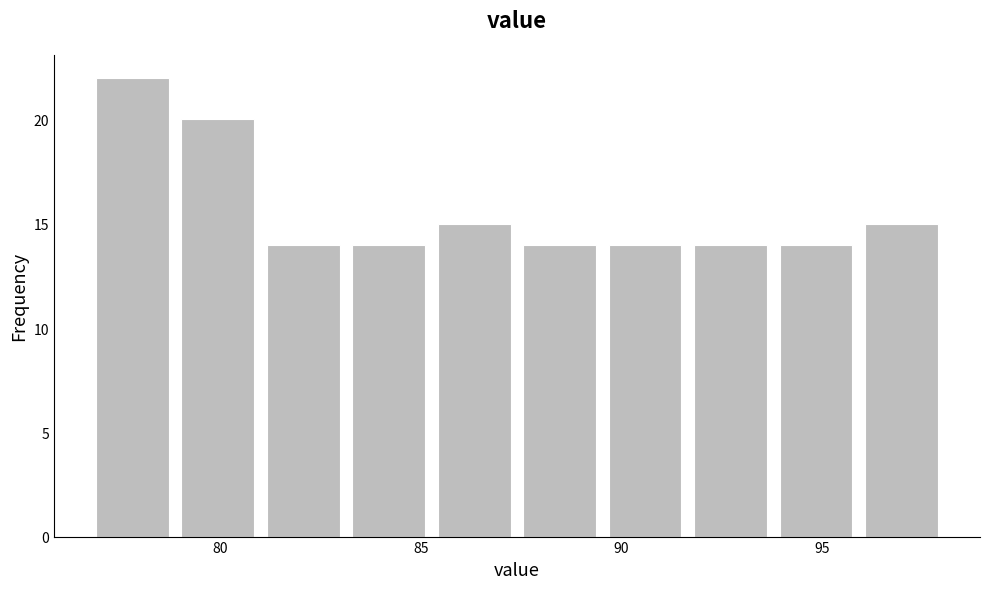

Over which range of the x-axis is the bar tallest?

77.0 to 79.0